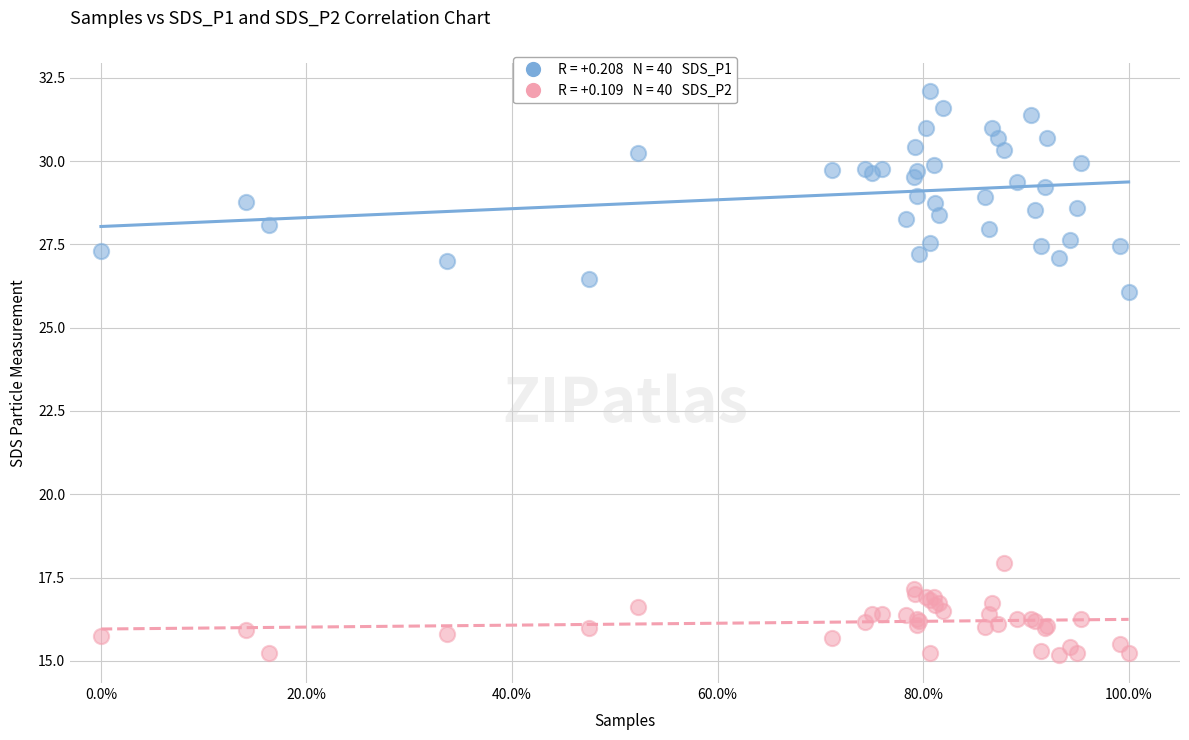

Across all series, what Y value is closest to 23?

26.1